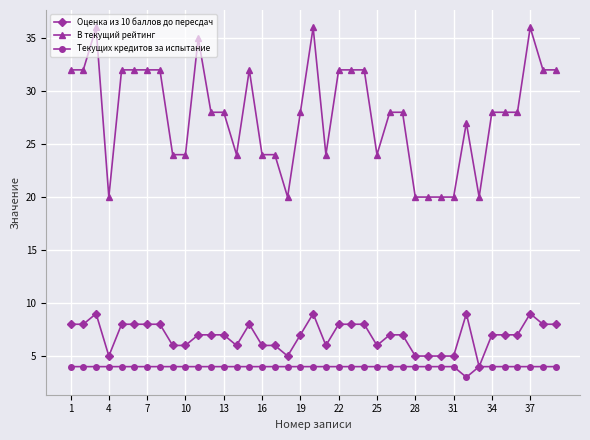

Which series has the largest total across all categories?

В текущий рейтинг